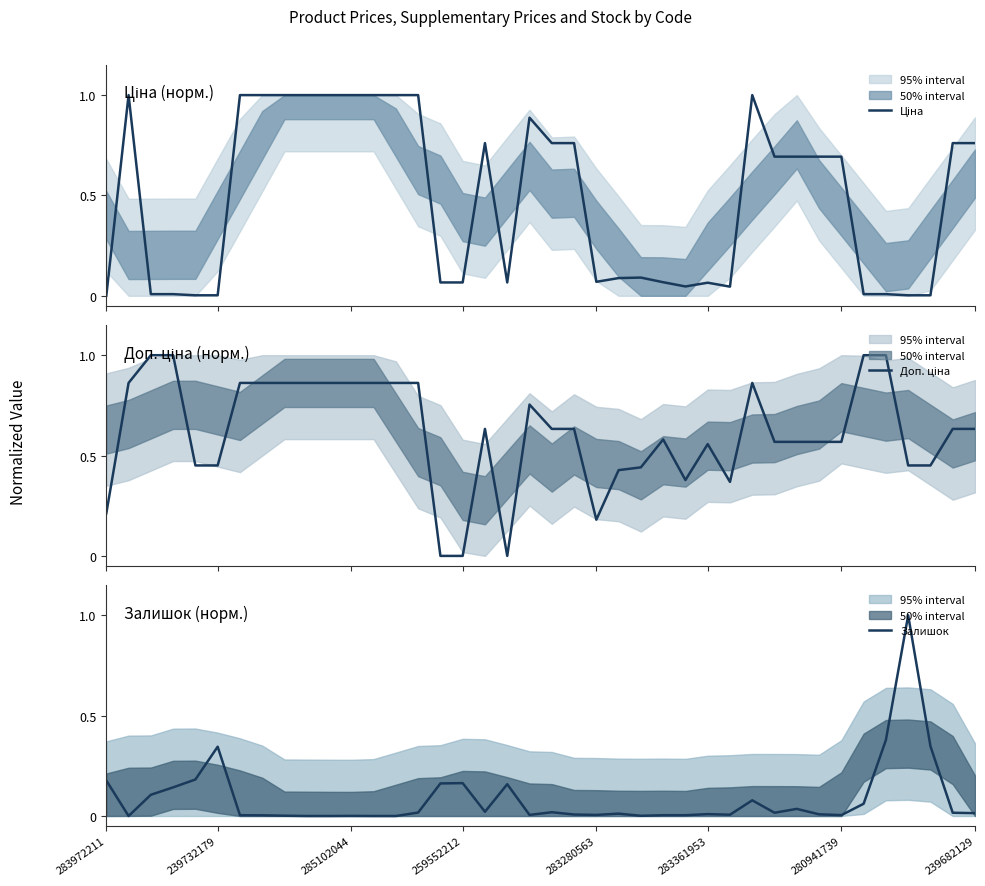

Reading left to right, list all the values displayed in this chart.

Ціна: 0.0	1.0	0.0	0.0	0.0	0.0	1.0	1.0	1.0	1.0	1.0	1.0	1.0	1.0	1.0	0.1	0.1	0.8	0.1	0.9	0.8	0.8	0.1	0.1	0.1	0.1	0.0	0.1	0.0	1.0	0.7	0.7	0.7	0.7	0.0	0.0	0.0	0.0	0.8	0.8
Доп. ціна: 0.2	0.9	1.0	1.0	0.5	0.5	0.9	0.9	0.9	0.9	0.9	0.9	0.9	0.9	0.9	0.0	0.0	0.6	0.0	0.8	0.6	0.6	0.2	0.4	0.4	0.6	0.4	0.6	0.4	0.9	0.6	0.6	0.6	0.6	1.0	1.0	0.5	0.5	0.6	0.6
Залишок: 0.2	0.0	0.1	0.1	0.2	0.3	0.0	0.0	0.0	0.0	0.0	0.0	0.0	0.0	0.0	0.2	0.2	0.0	0.2	0.0	0.0	0.0	0.0	0.0	0.0	0.0	0.0	0.0	0.0	0.1	0.0	0.0	0.0	0.0	0.1	0.4	1.0	0.3	0.0	0.0